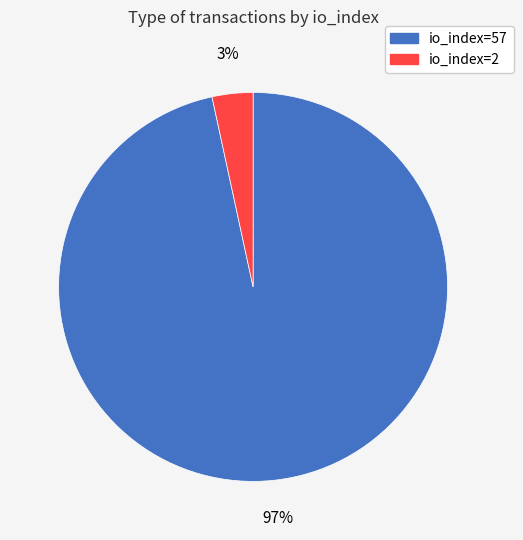

To the nearest percent, what portion does io_index=57 represent?

97%